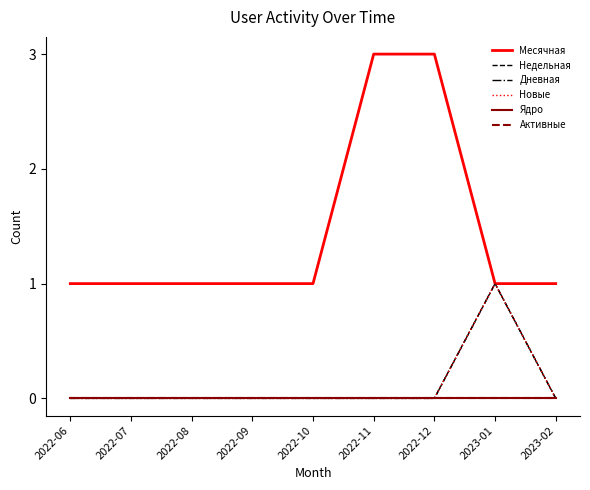

The value of Месячная at 2023-02 is 1. True or false?

True